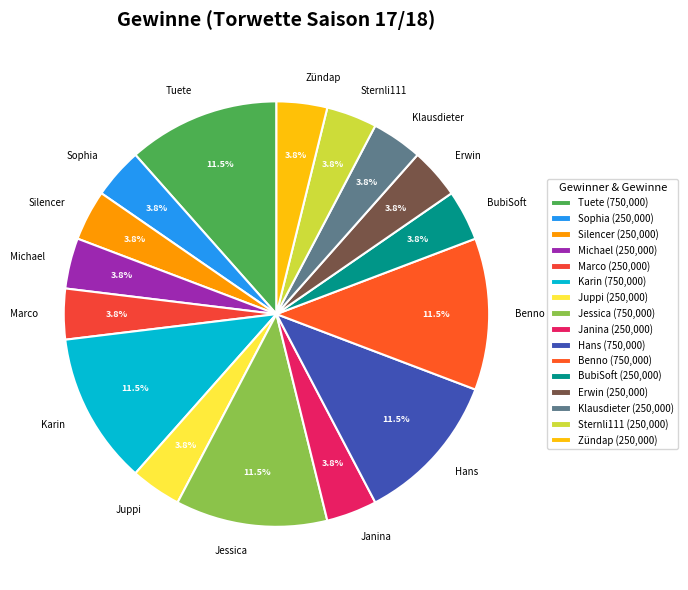

Is Tuete the majority of the pie?

No